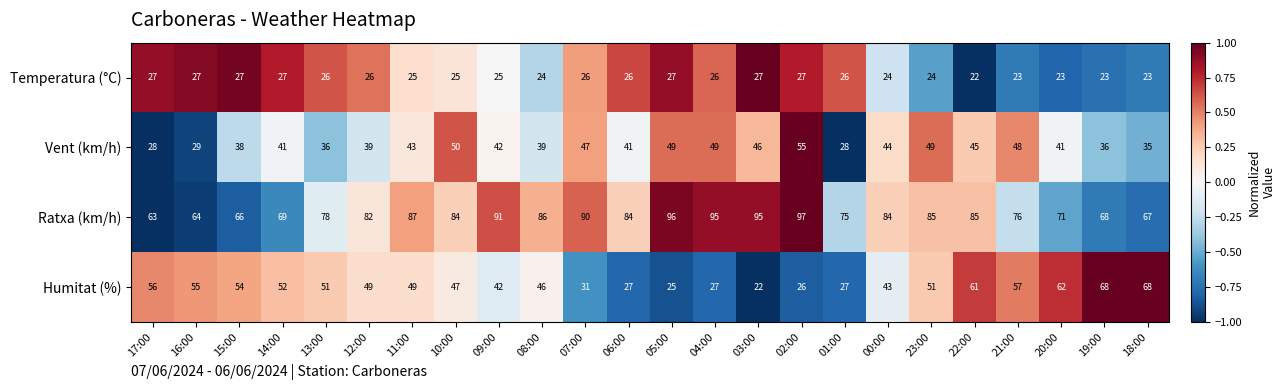

At which label does Ratxa (km/h) first exceed 84?

11:00